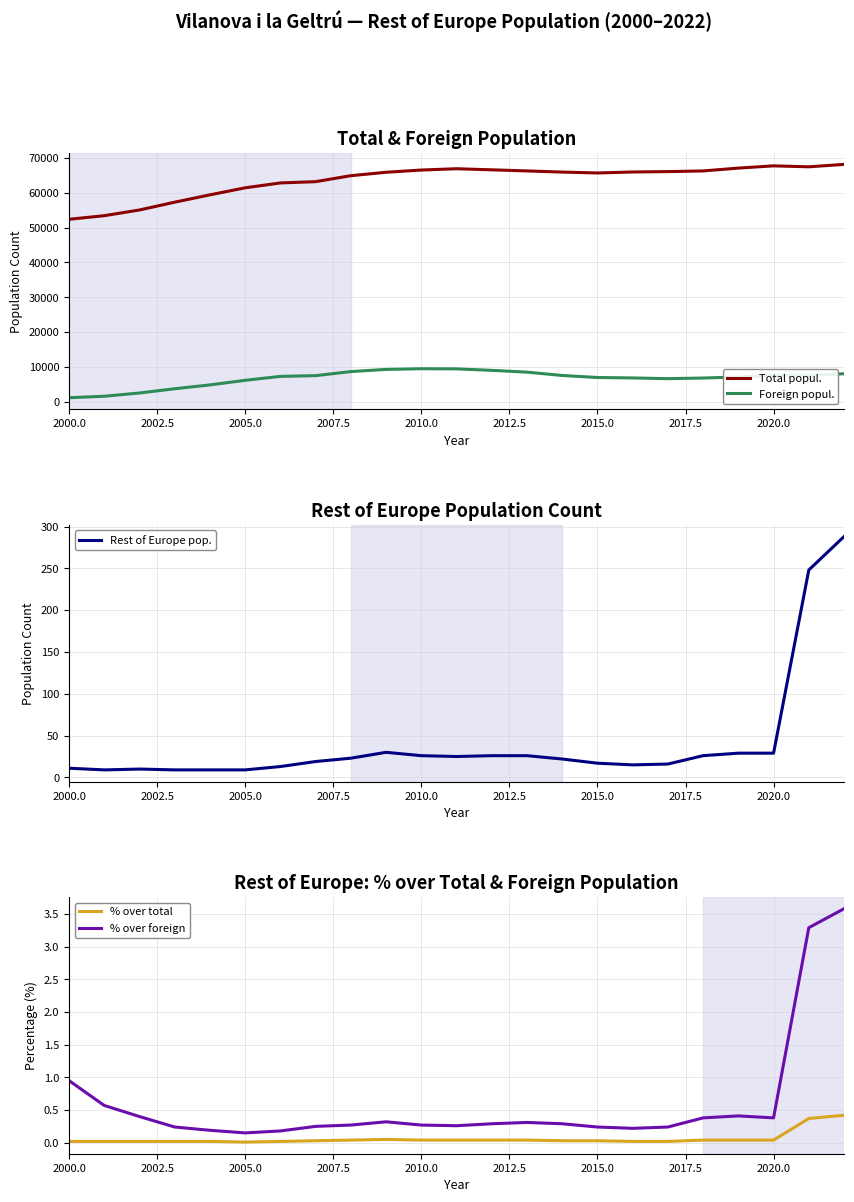

Count the number of categories in the chart.

23